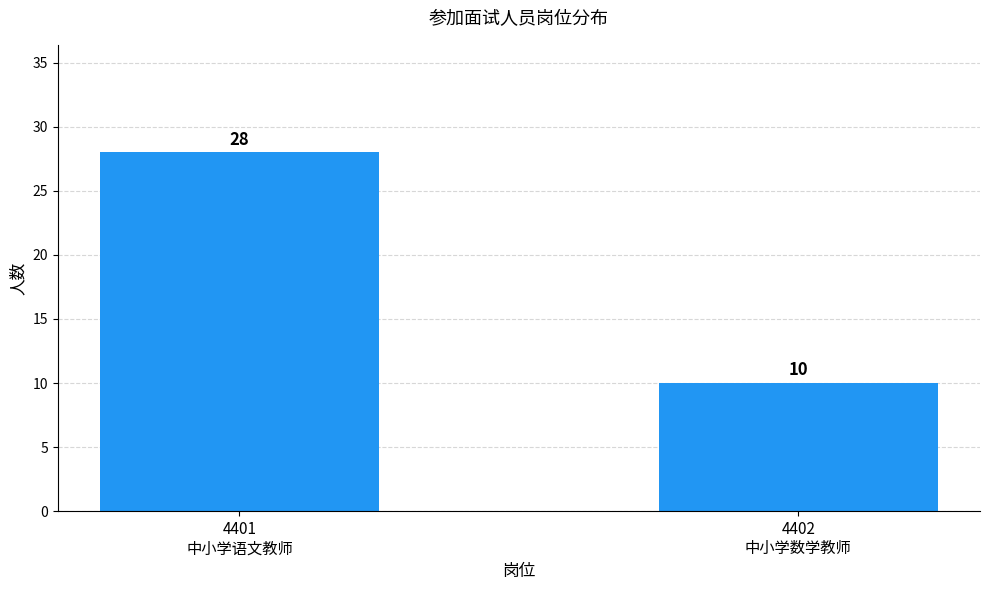

What is the sum of the values at 4401
中小学语文教师 and 4402
中小学数学教师?

38